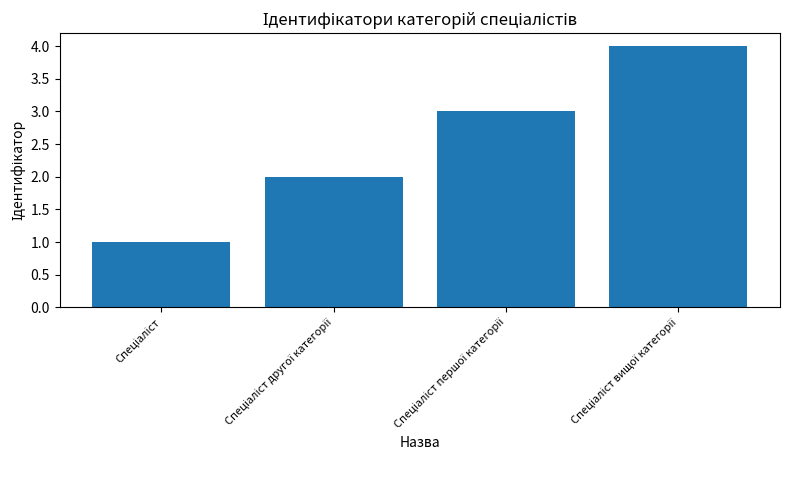

What is the difference between the maximum and minimum values?

3